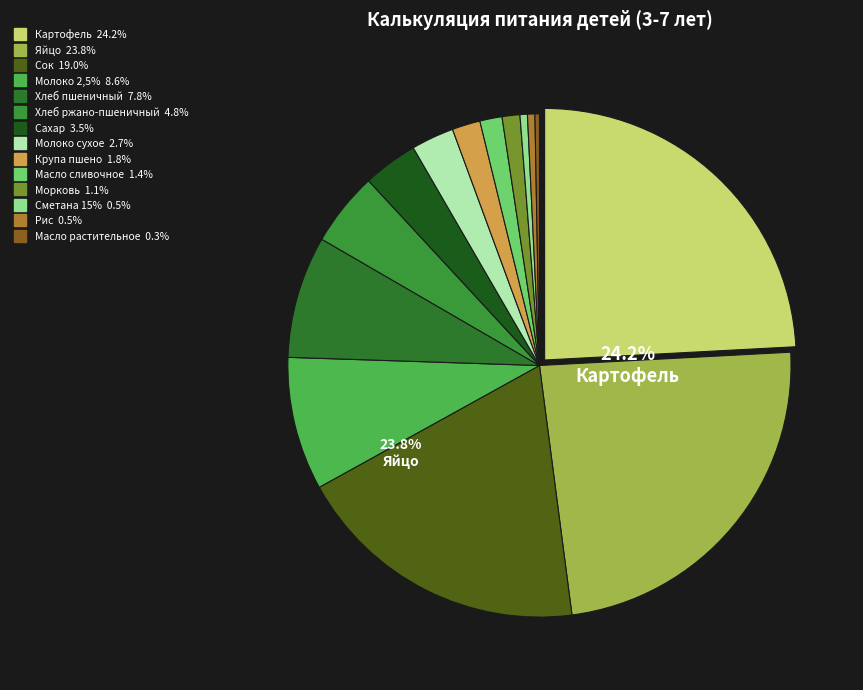

To the nearest percent, what is the average slice percentage?

7%